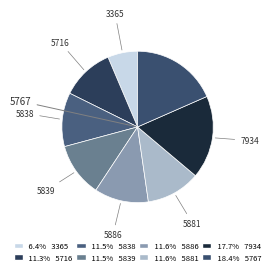

To the nearest percent, what is the average slice percentage?

12%